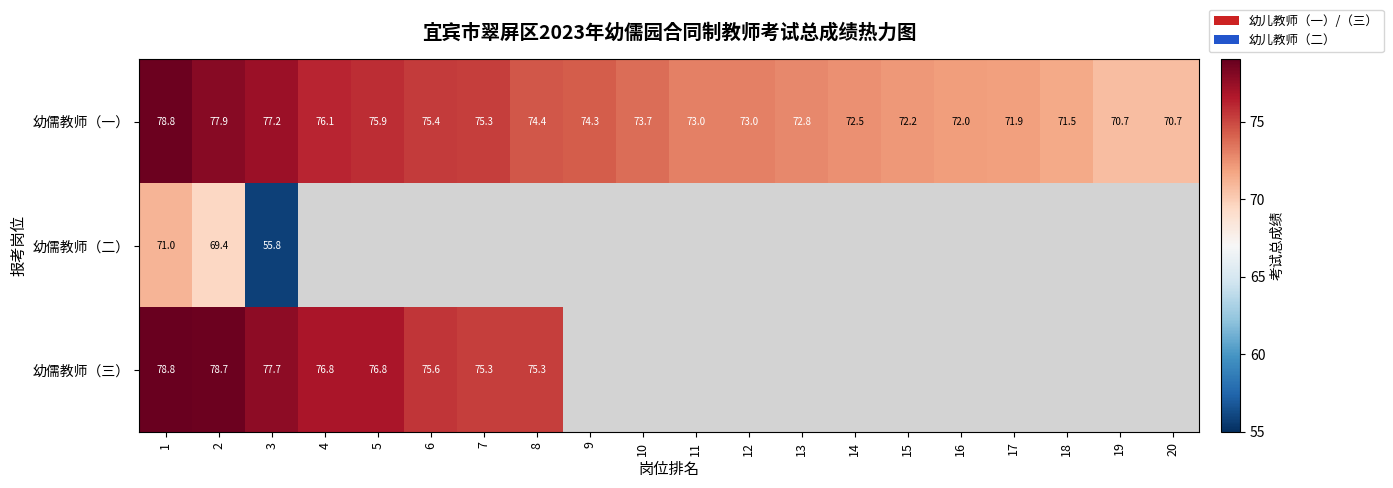

Between 8 and 3, which is larger?

3